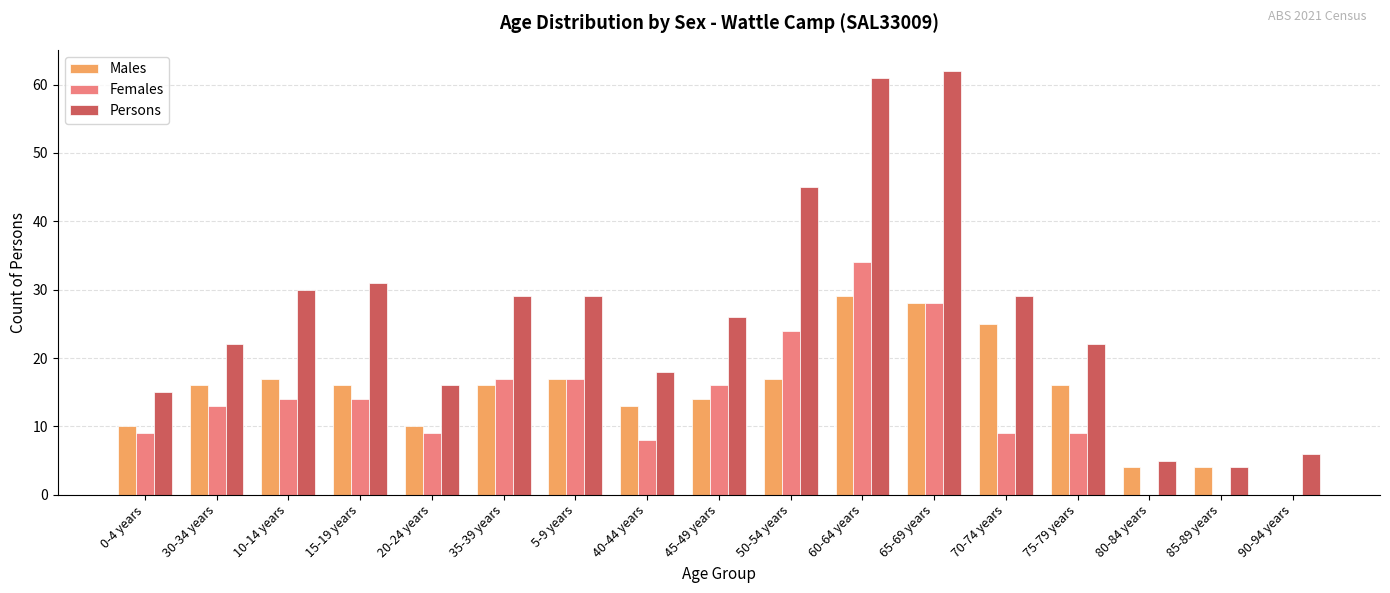

What is the sum of the Persons values at 90-94 years and 80-84 years?

11